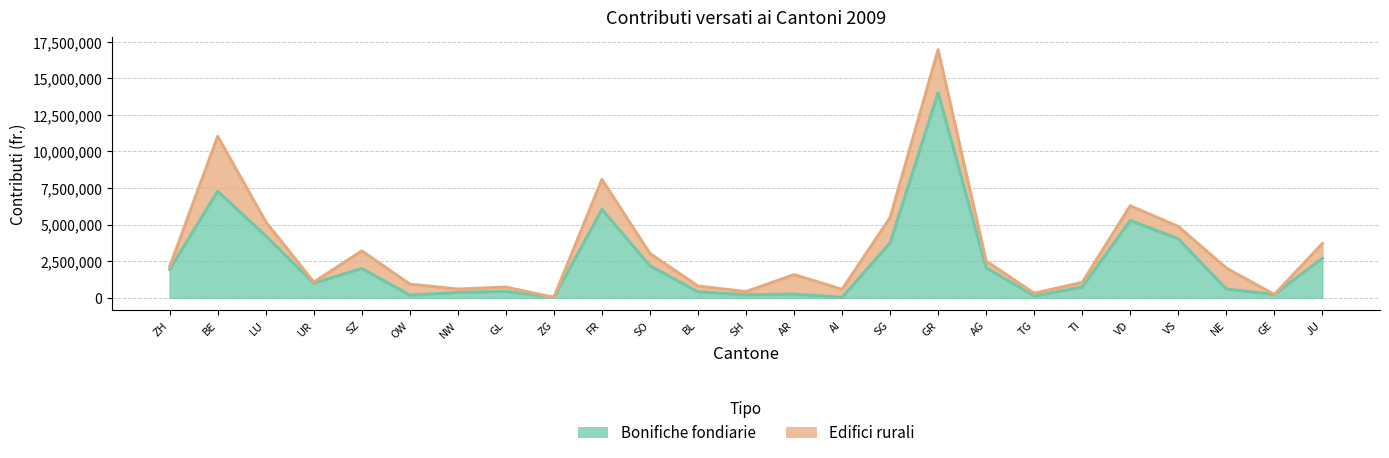

List the labels in order of value, largest first.

GR, BE, FR, VD, LU, VS, SG, JU, SO, AG, SZ, ZH, UR, TI, NE, GL, BL, NW, AR, GE, SH, OW, TG, ZG, AI